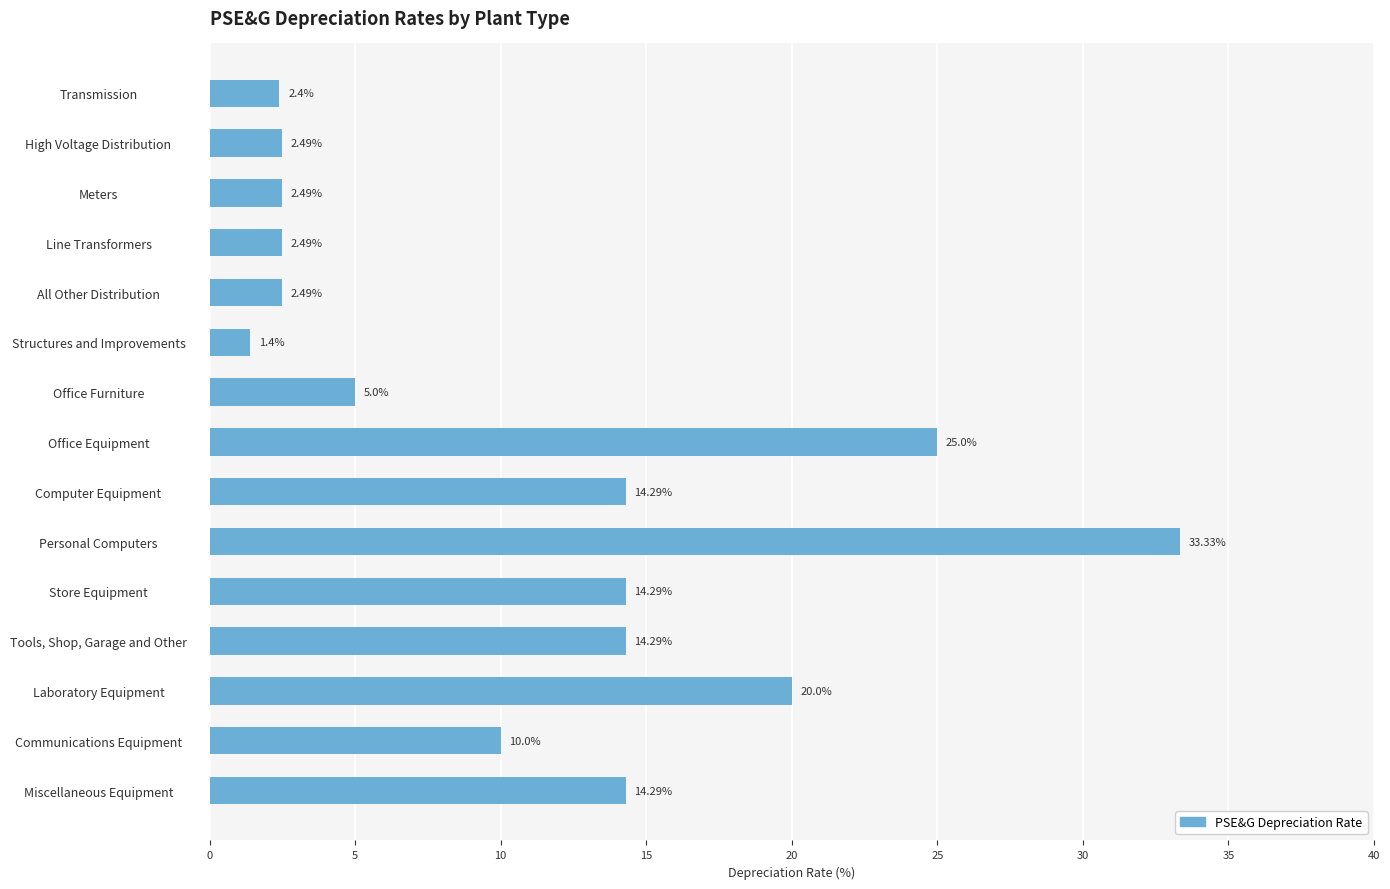

What is the label of the 3rd bar from the bottom?

Laboratory Equipment